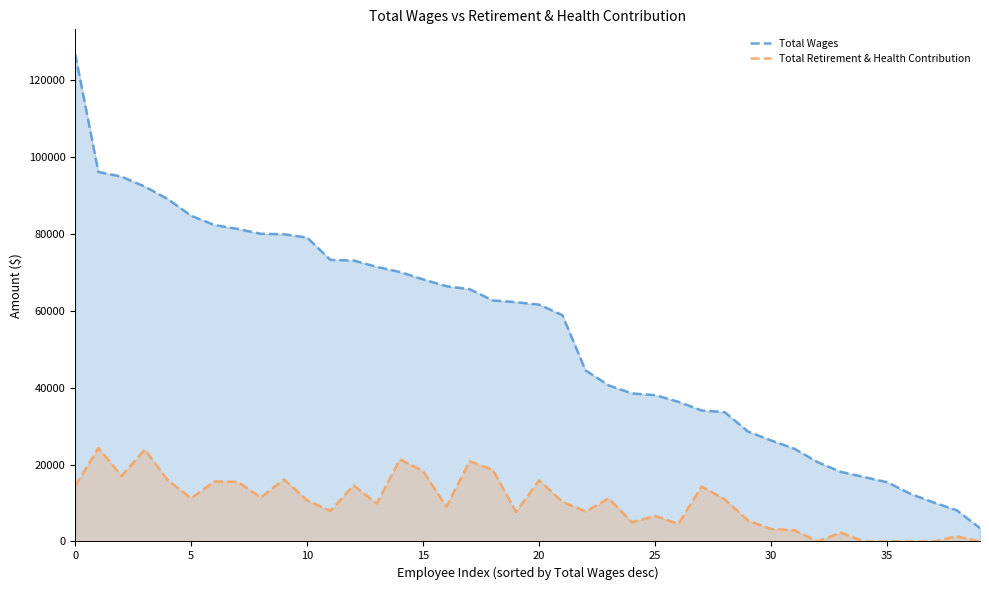

True or false: Total Wages and Total Retirement & Health Contribution cross at least once.

False